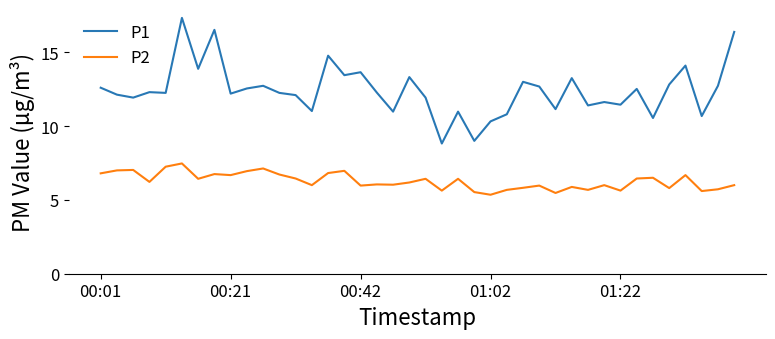

Which series has the largest total across all categories?

P1